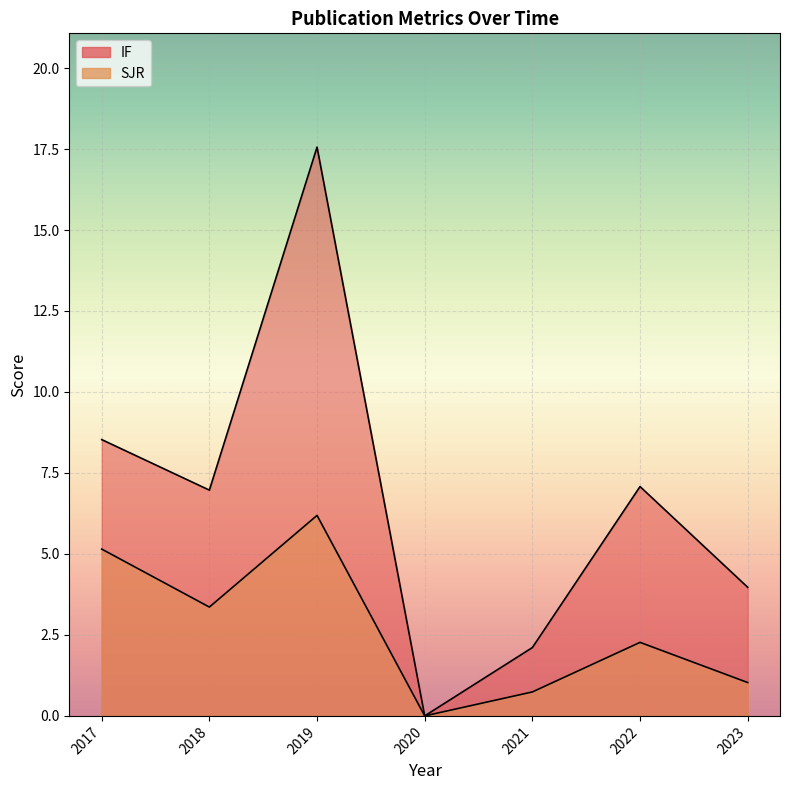

Rank the series by their maximum value, from highest to lowest.

IF, SJR